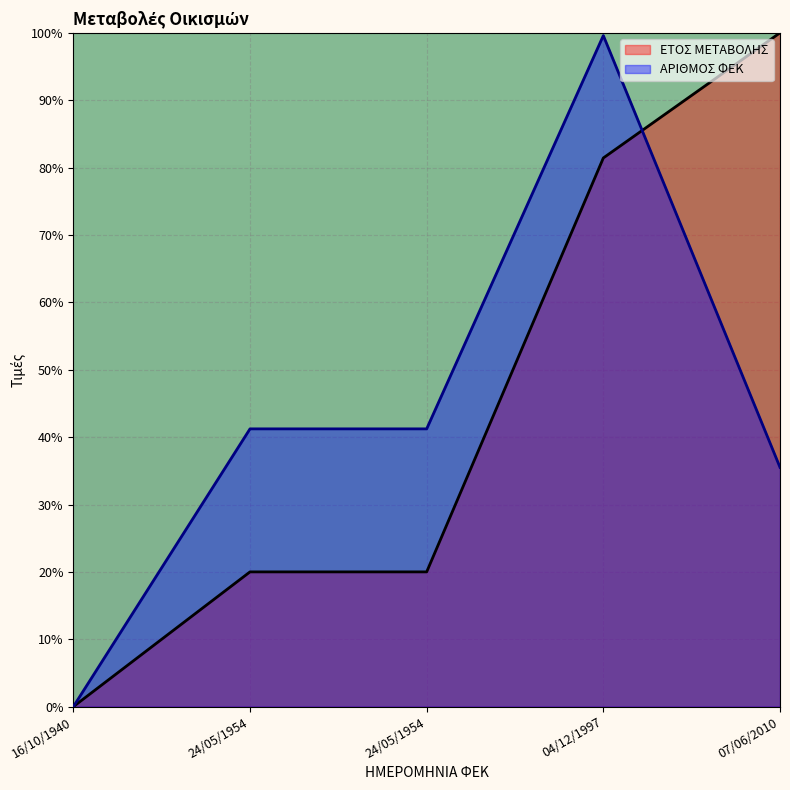

Count the number of categories in the chart.

5